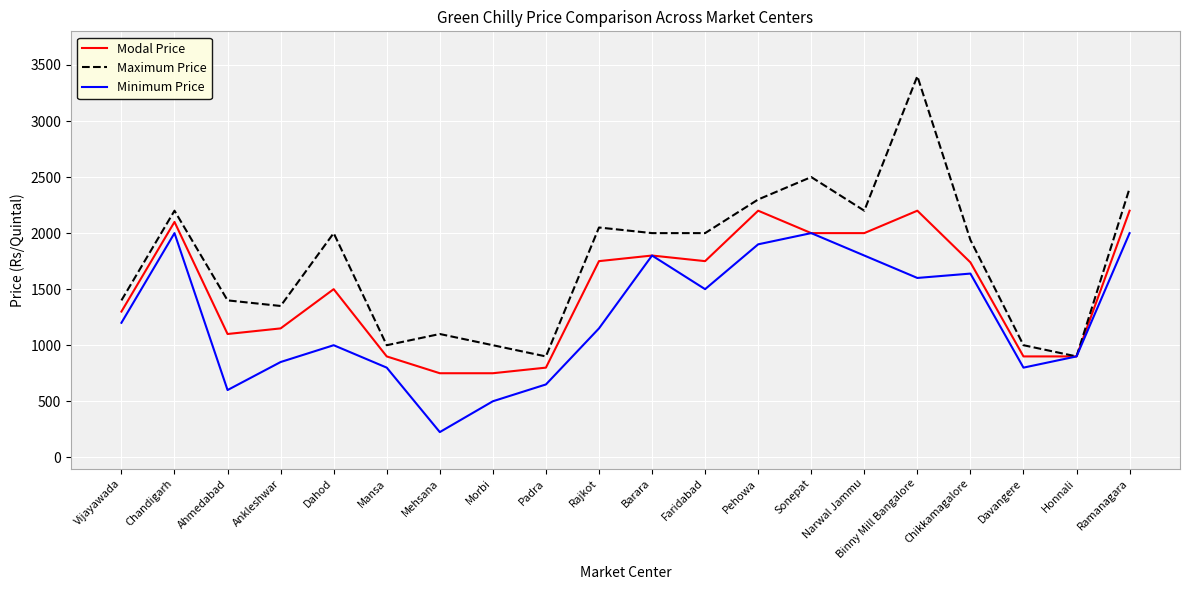

List the series in order of their overall mean, lowest first.

Minimum Price, Modal Price, Maximum Price